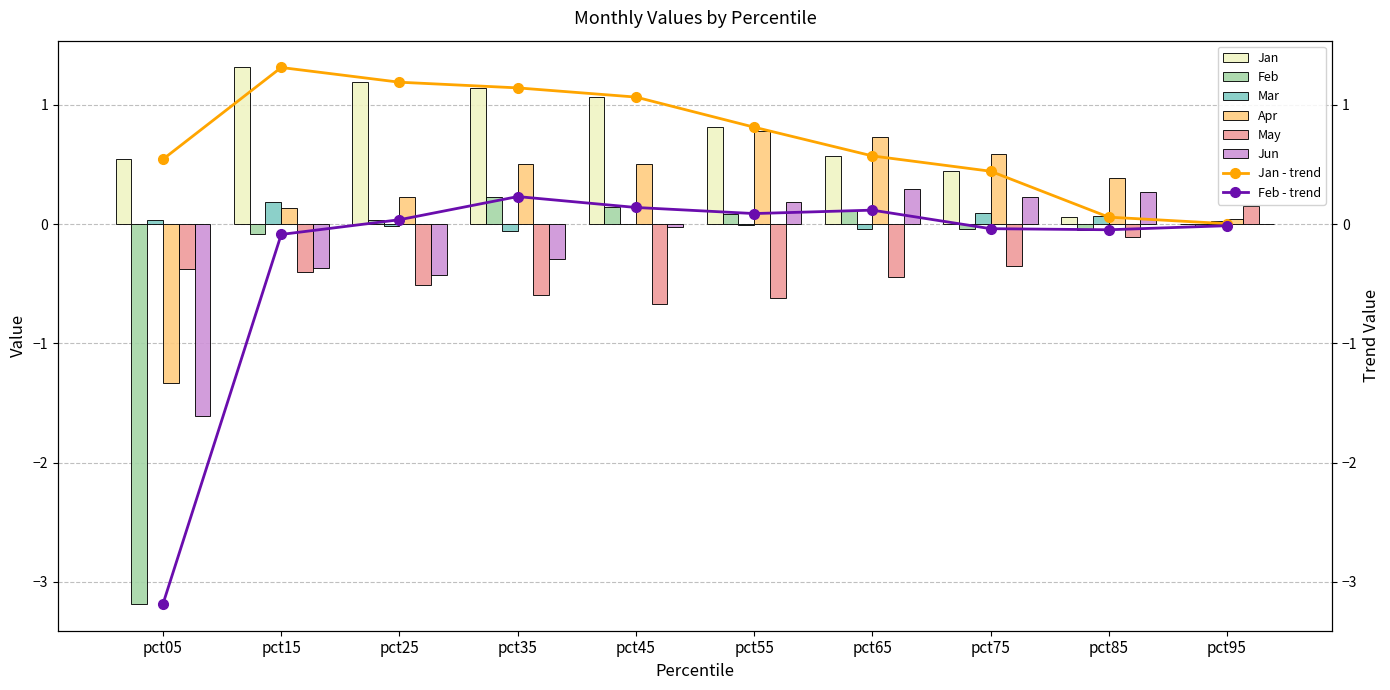

How many data points in May are less than 0?

9